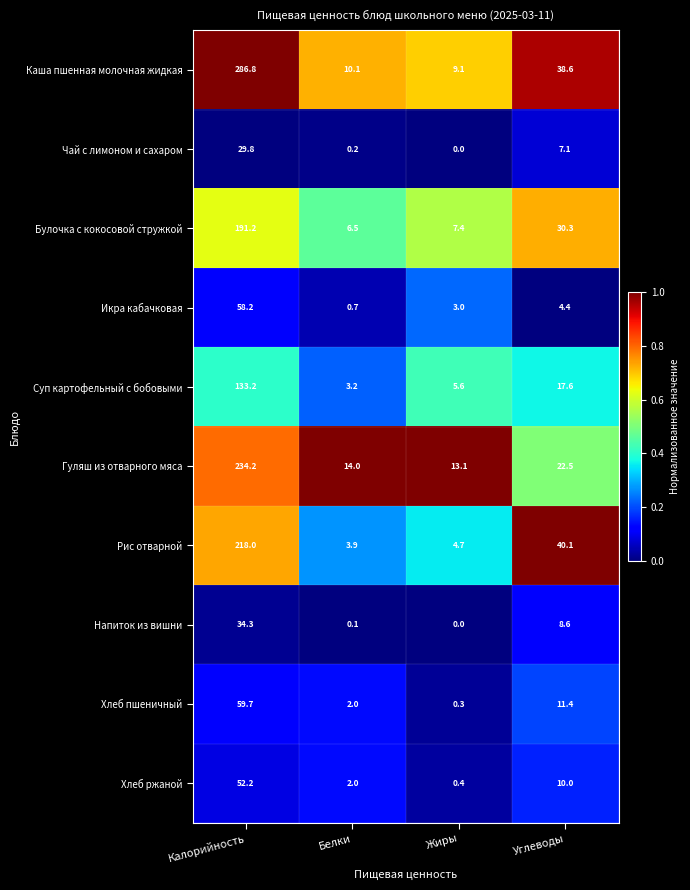

At how many categories does at least one series exceed 13?

4